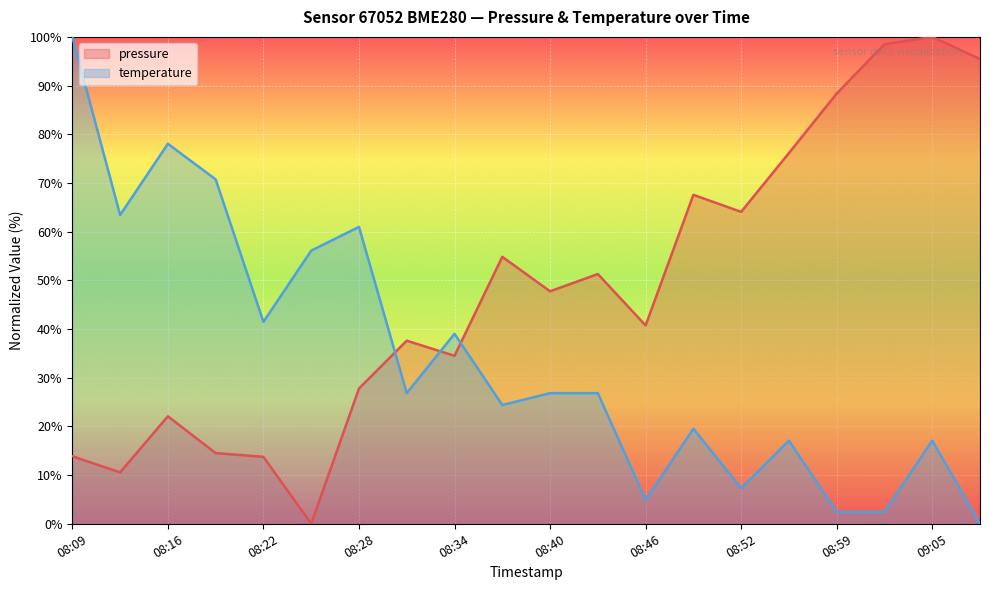

Between 08:31 and 08:49, which is larger?

08:49